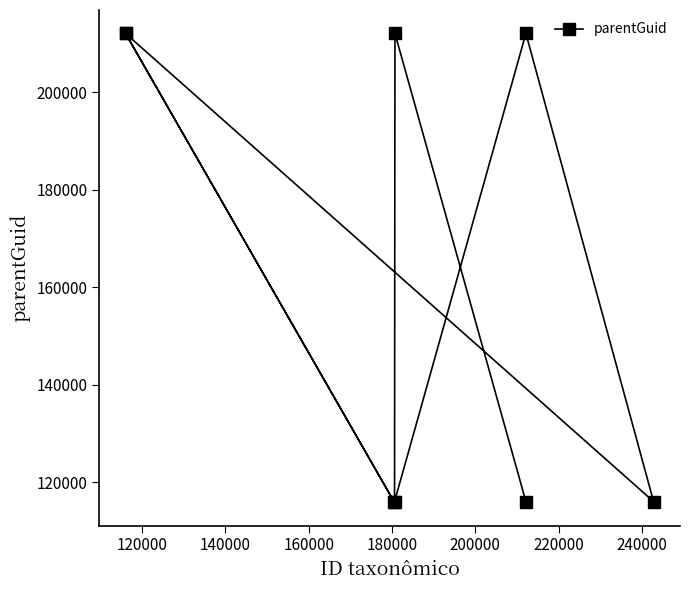

How many values are below 212023?

4